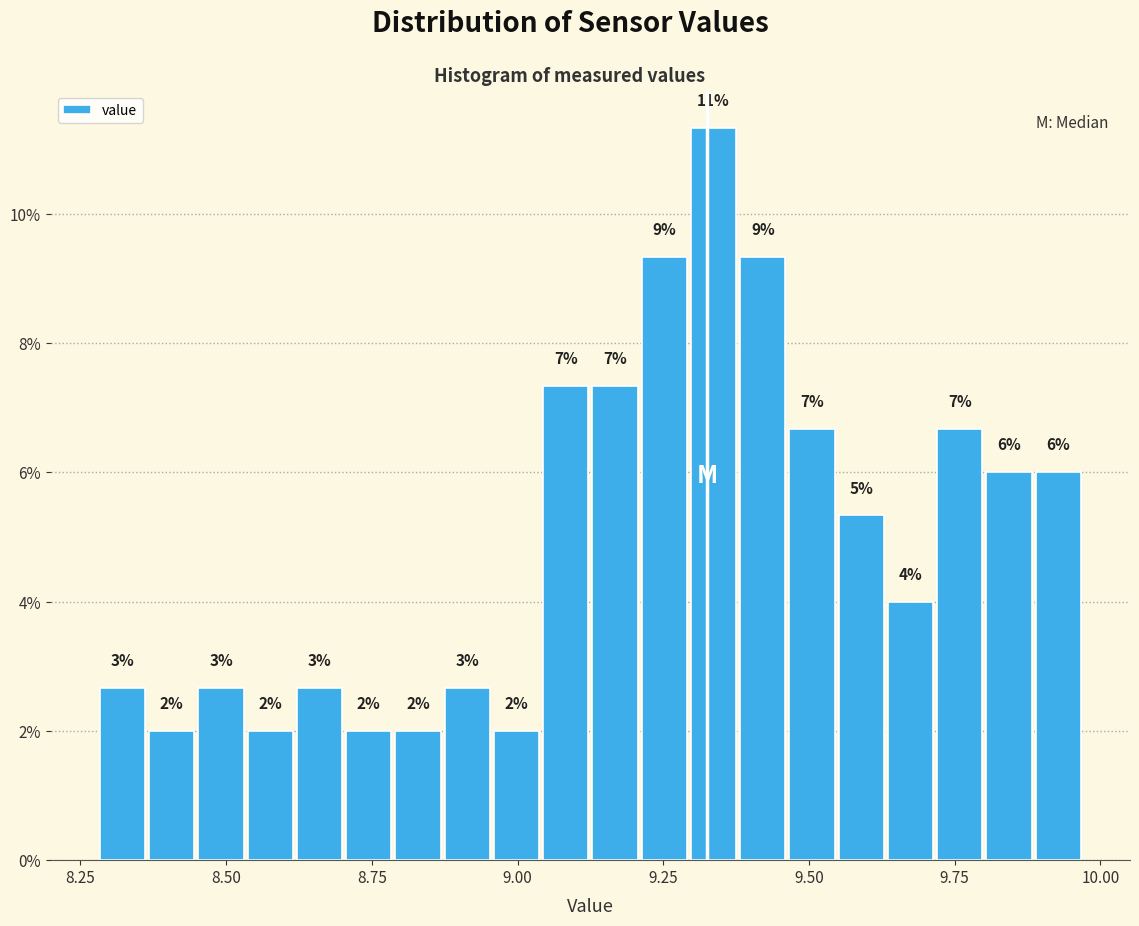

Read against the x-axis, roughly where is the centre of the tallest bar?

9.35